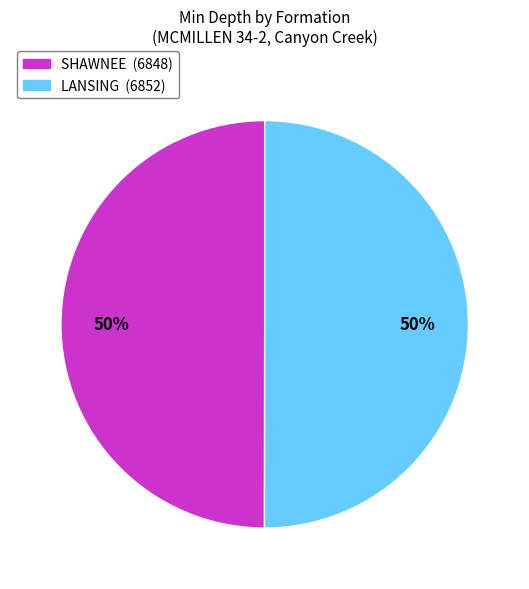

Approximately how many times larger is the value at SHAWNEE compared to LANSING?

1.0